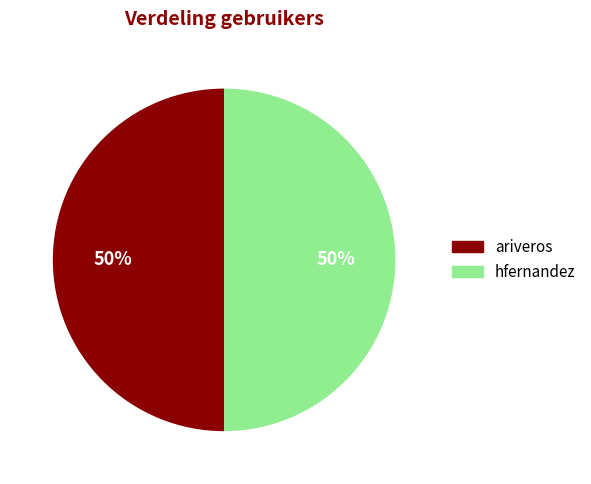

To the nearest percent, what portion does hfernandez represent?

50%